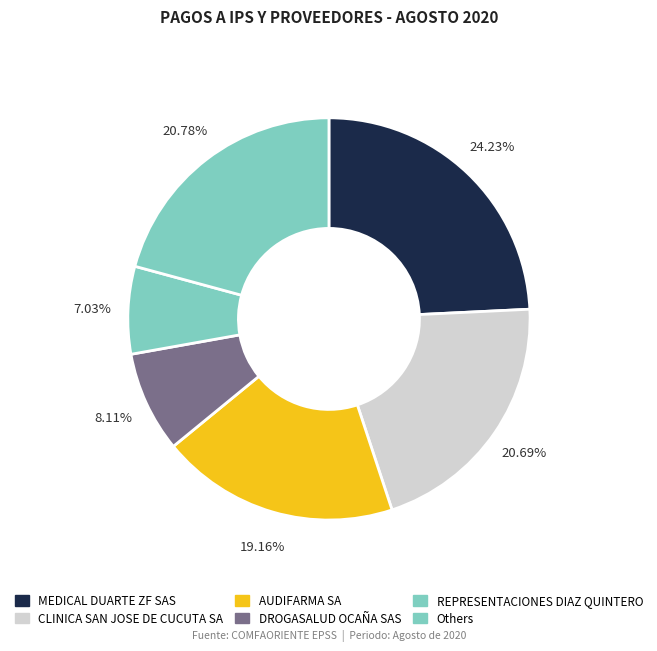

How many slices are in this pie chart?

6